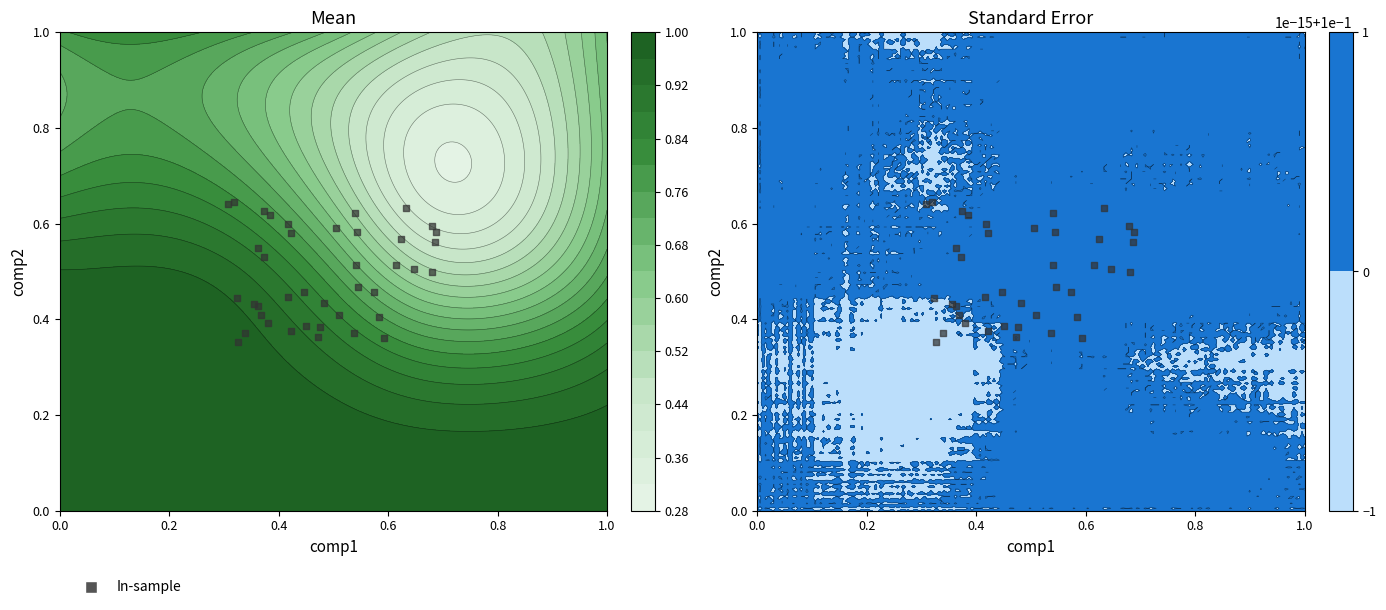

What is the average value?

0.5